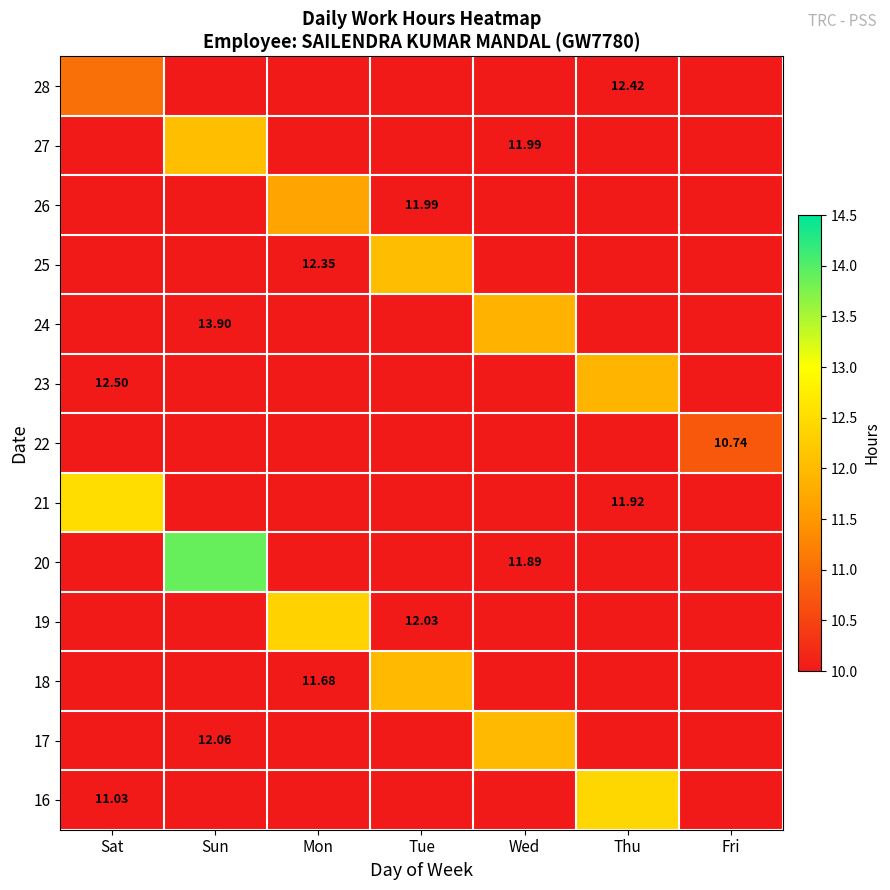

At how many categories does at least one series exceed 12?

5